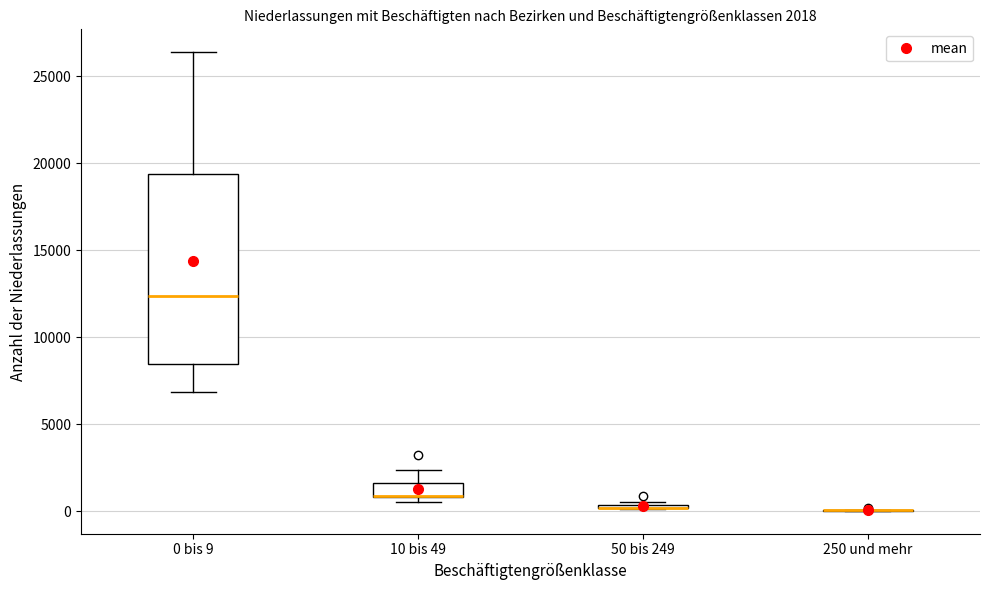

Which box is the tallest, from its lower edge to its upper edge?

0 bis 9